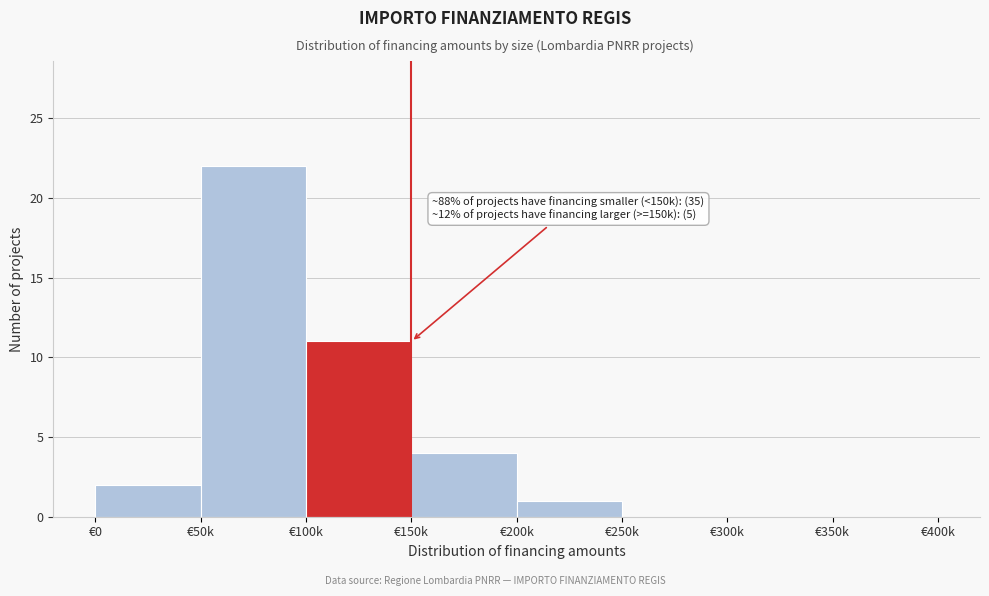

Reading right to left, extract all data points from this chart.

€350k=0	€300k=0	€250k=0	€200k=1	€150k=4	€100k=11	€50k=22	€0=2